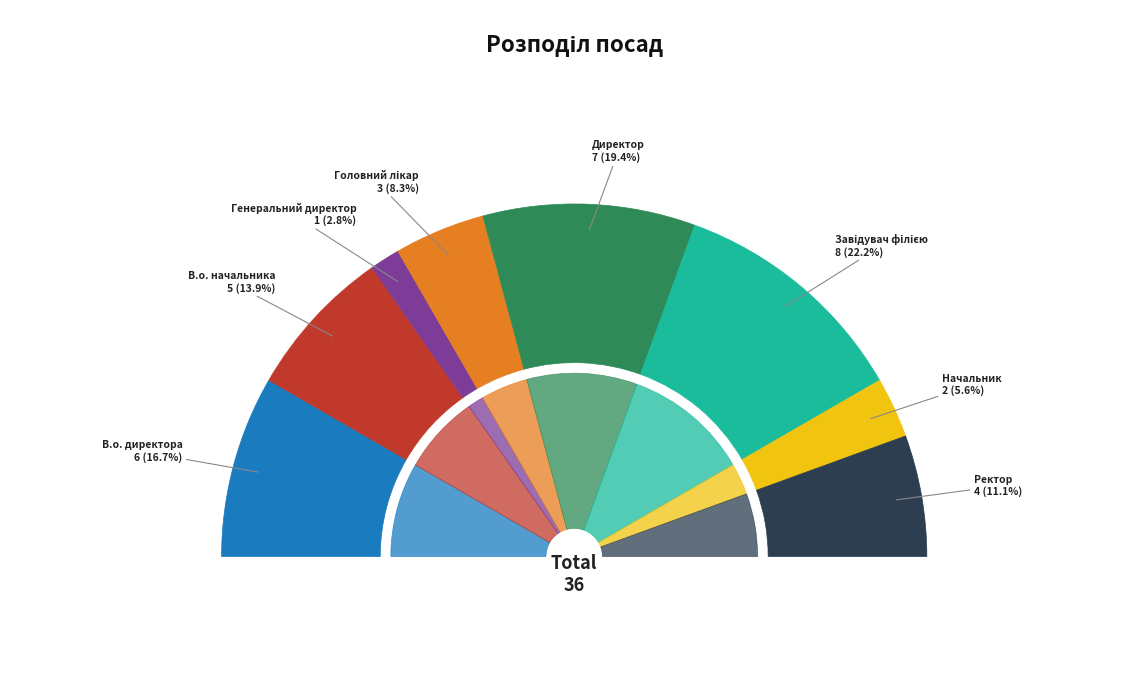

What percentage is the В.о. начальника slice, to the nearest percent?

14%